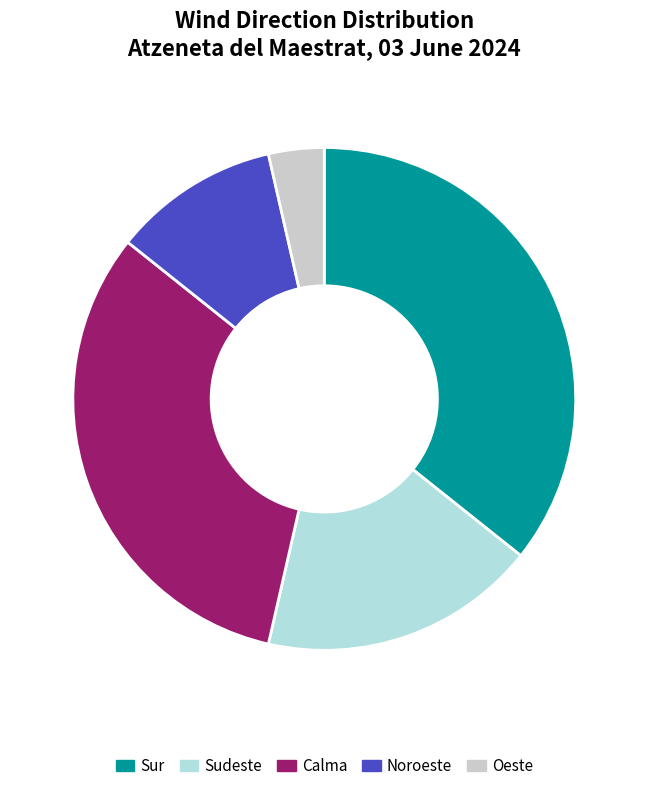

Is it true that Calma is 32% of the pie?

True